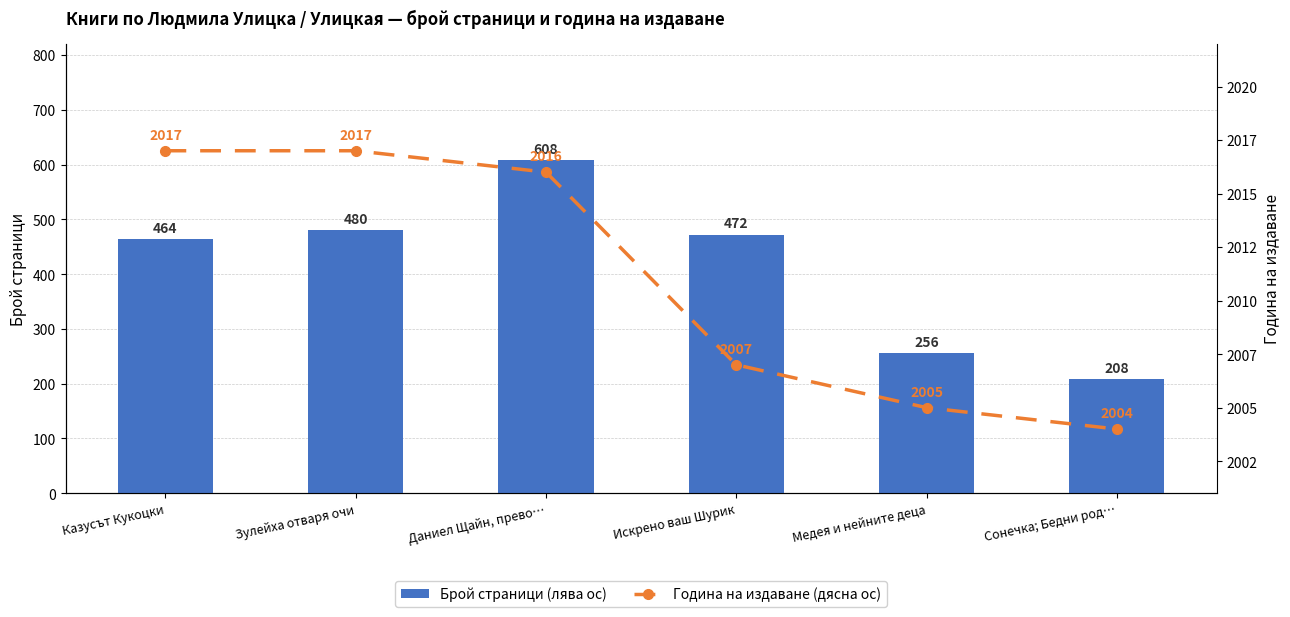

At which label does Година на издаване (дясна ос) first exceed 2016?

Казусът Кукоцки